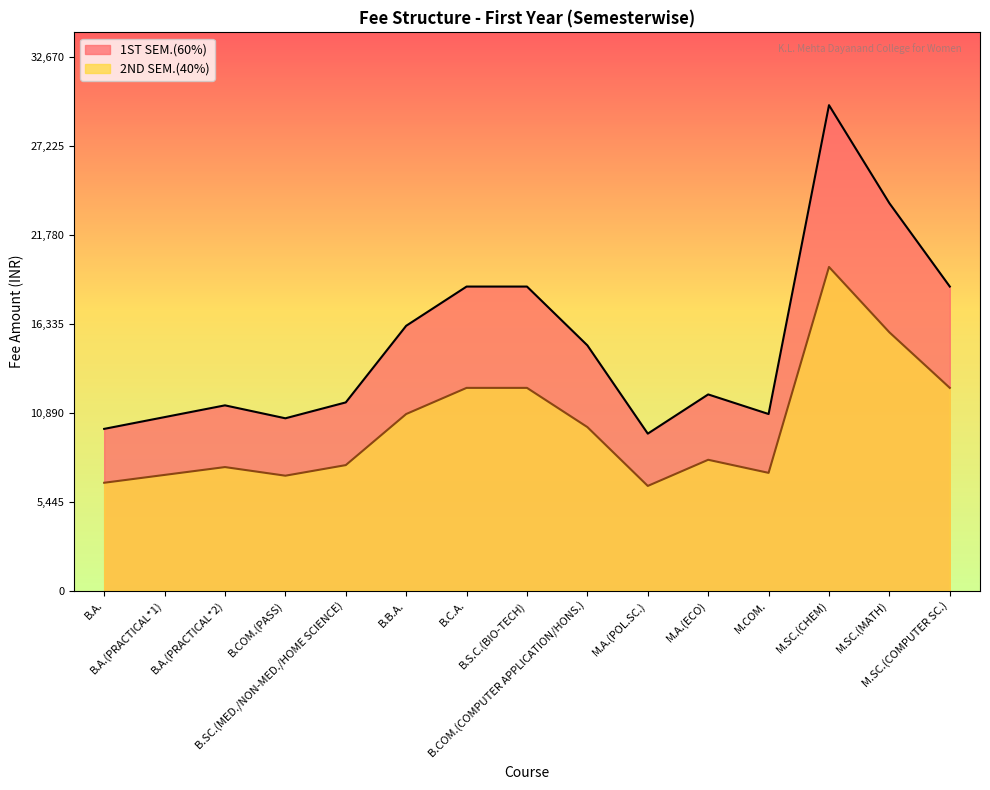

What is the greatest value displayed?

29700